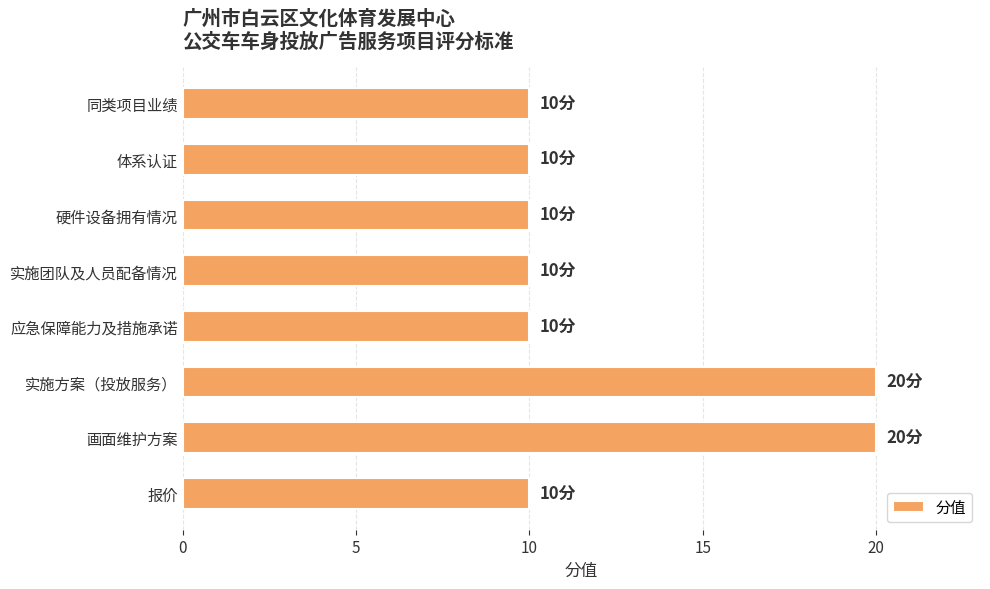

What is the sum of the values at 画面维护方案 and 硬件设备拥有情况?

30